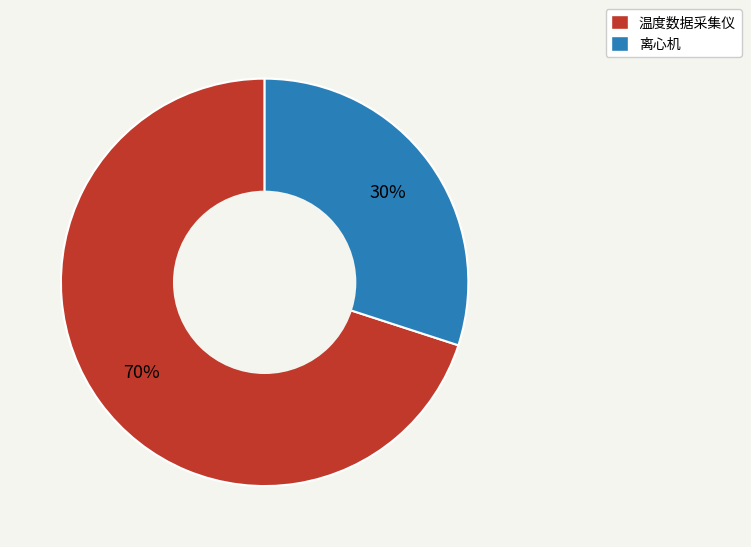

To the nearest percent, what percentage of the pie is 离心机?

30%